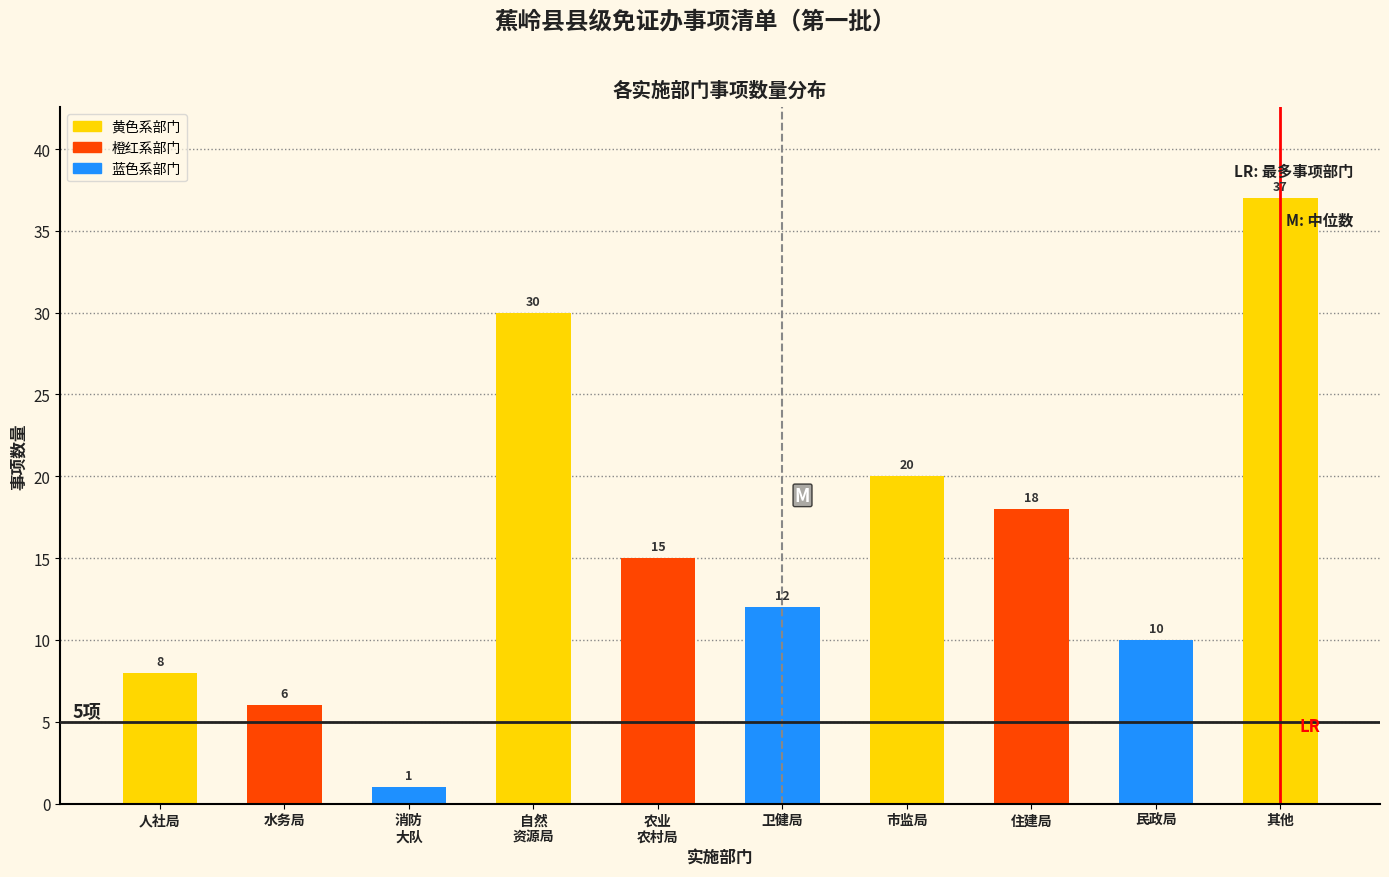

Reading left to right, what are all the values shown in this chart?

8	6	1	30	15	12	20	18	10	37